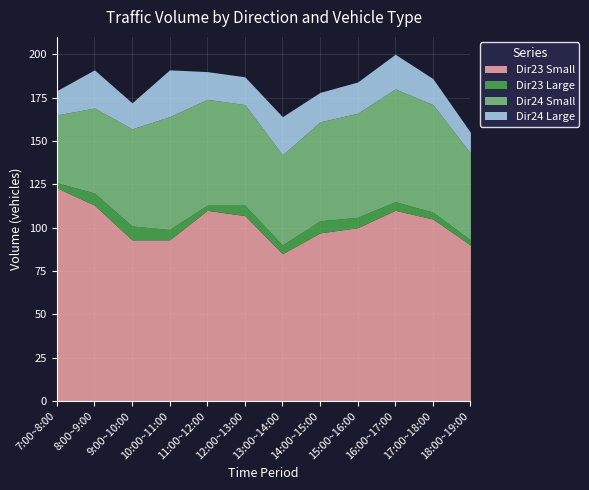

Which has a higher value, 13:00~14:00 or 9:00~10:00?

9:00~10:00